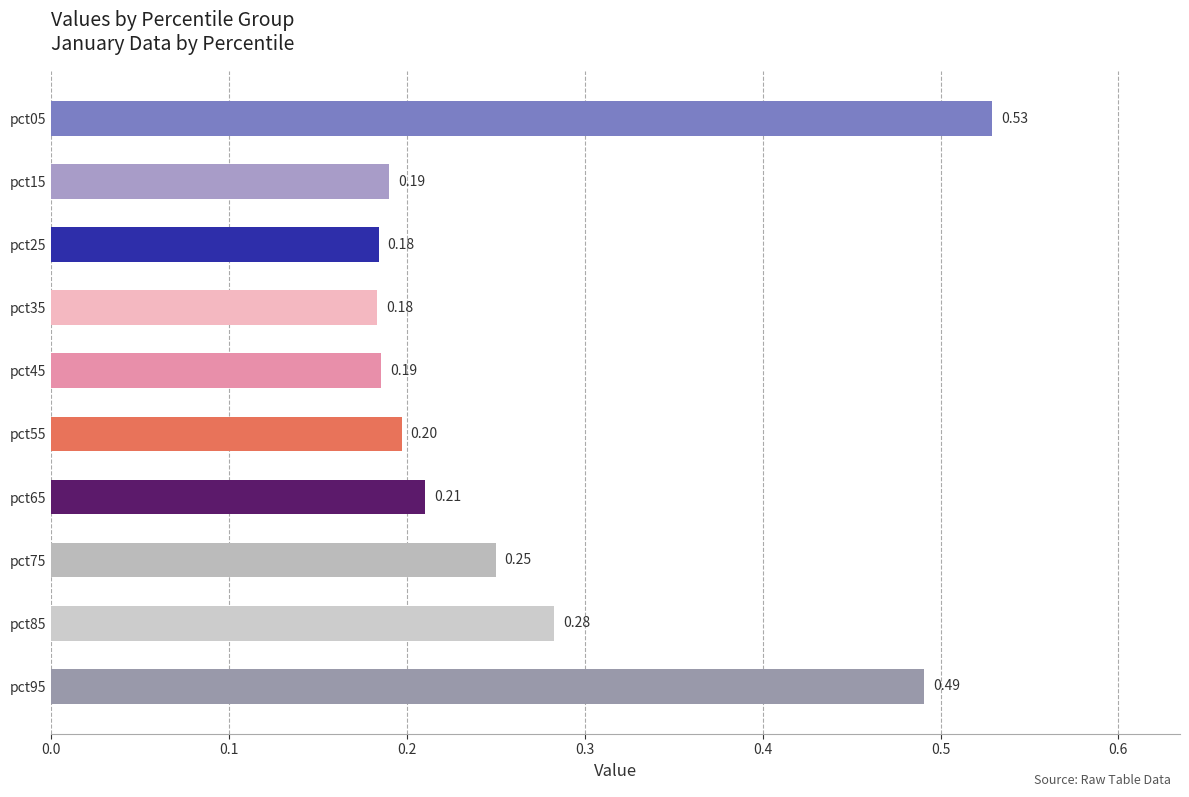

What is the sum of all values?

2.7